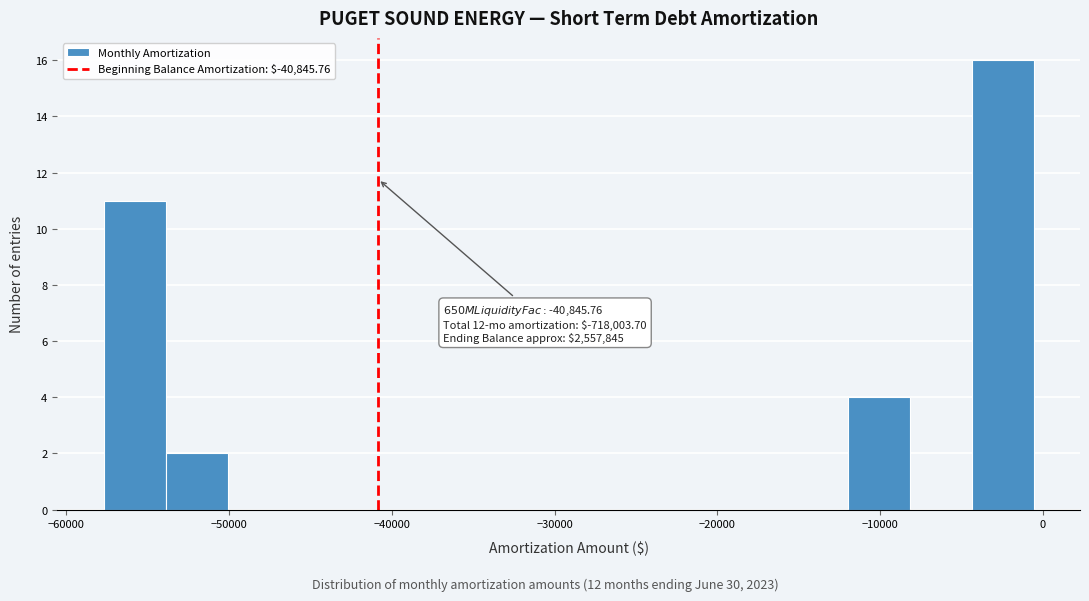

Around what value on the x-axis is the tallest bar? Give the approximate position of its centre, as read against the axis.

-2000